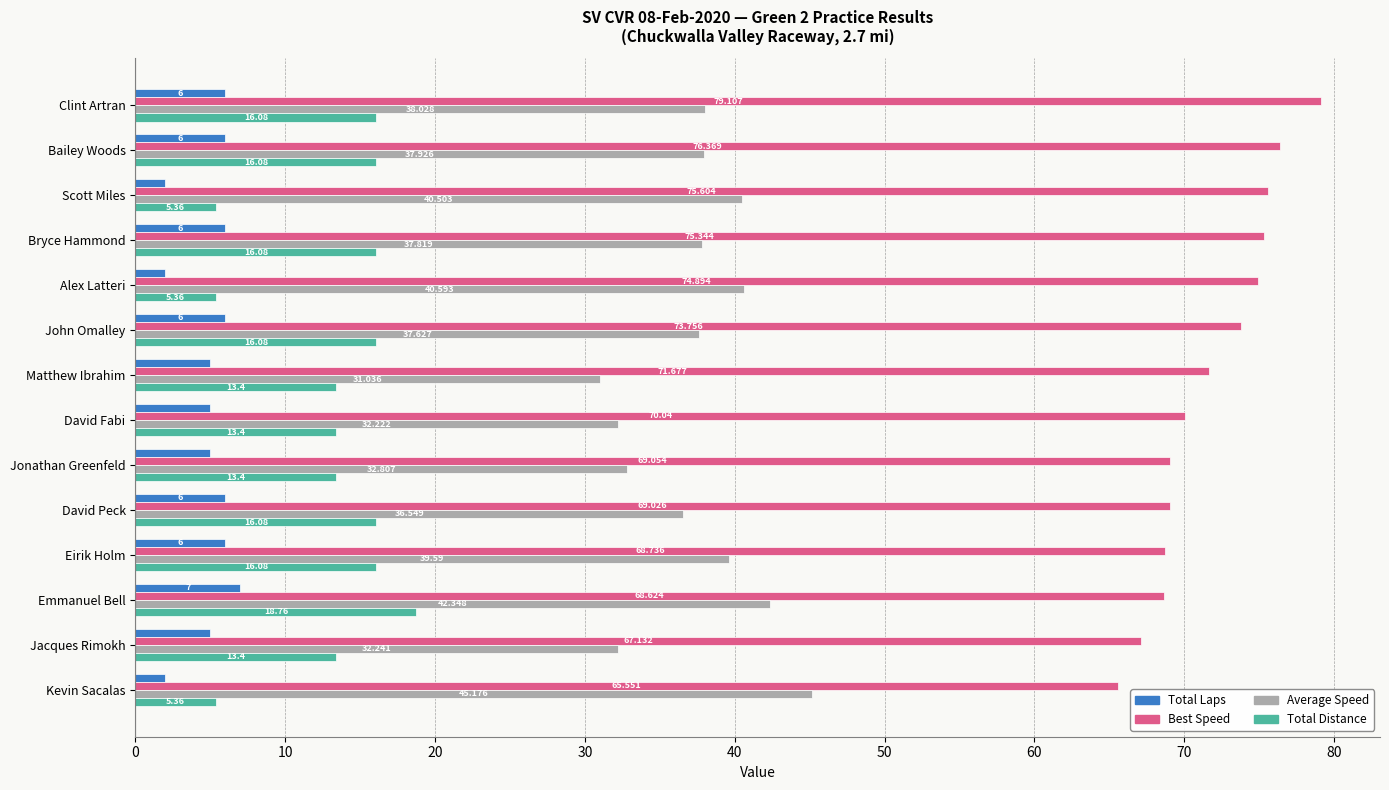

Between Scott Miles and Eirik Holm, which series saw the biggest shift?

Total Distance